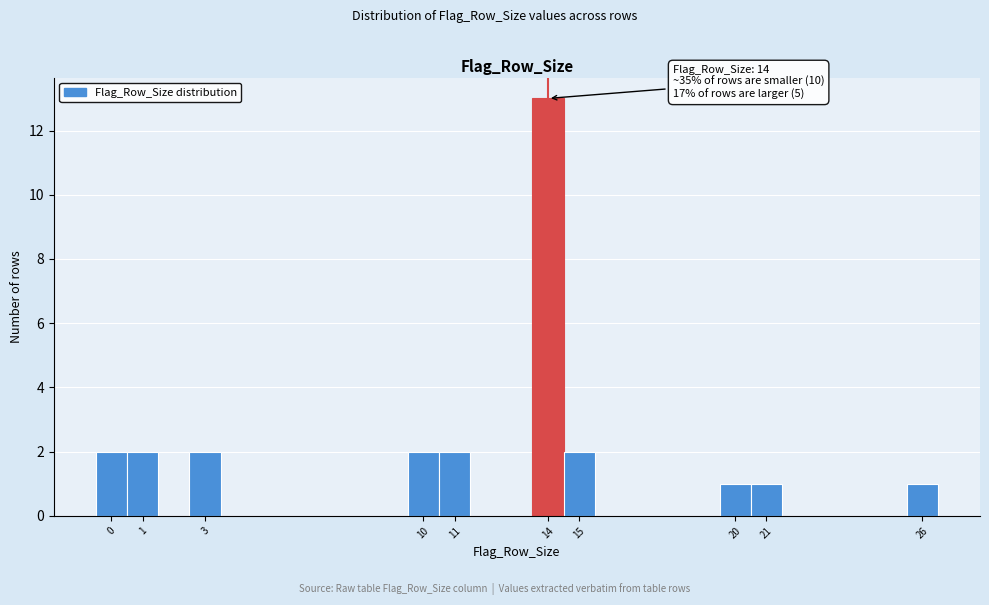

Which range on the x-axis has the tallest bar?

13.5 to 14.5